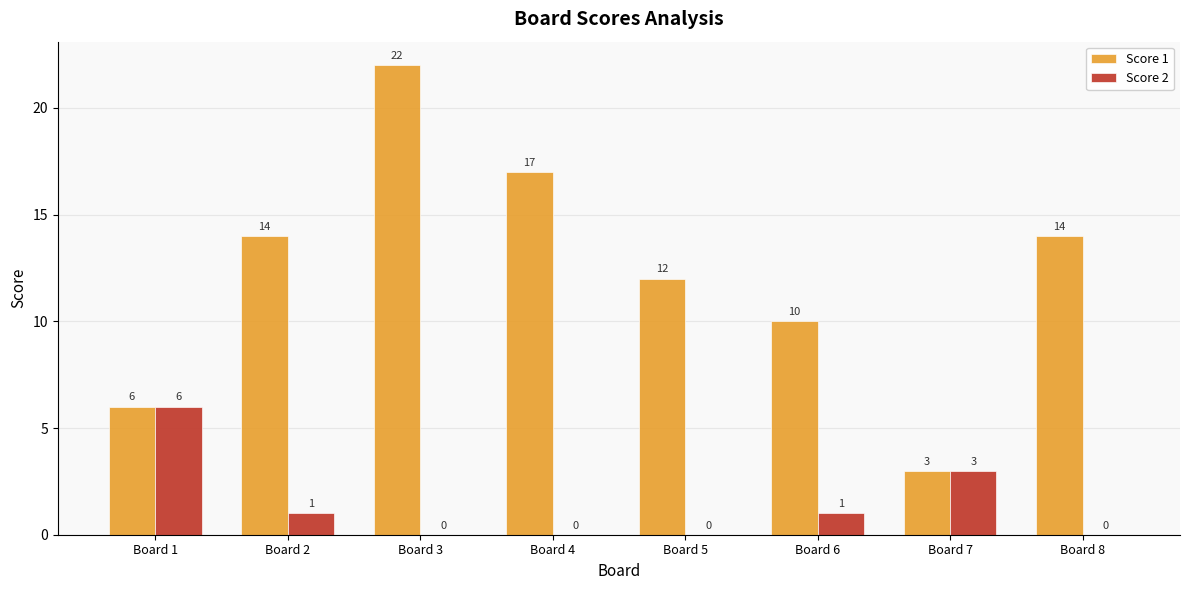

What is the sum of all Score 1 values?

98